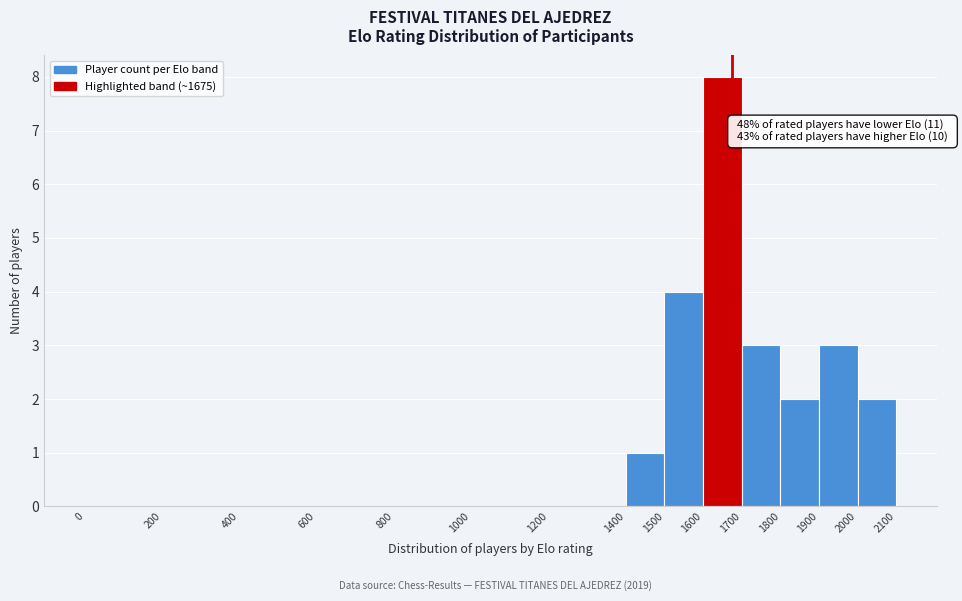

Over which range of the x-axis is the bar tallest?

1600 to 1700